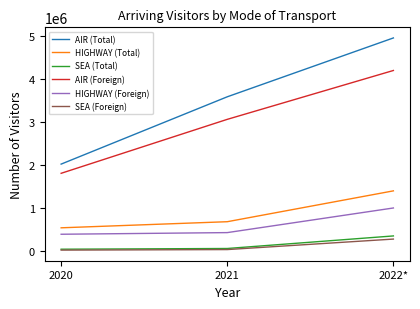

Rank the categories by AIR (Foreign) value from lowest to highest.

2020, 2021, 2022*